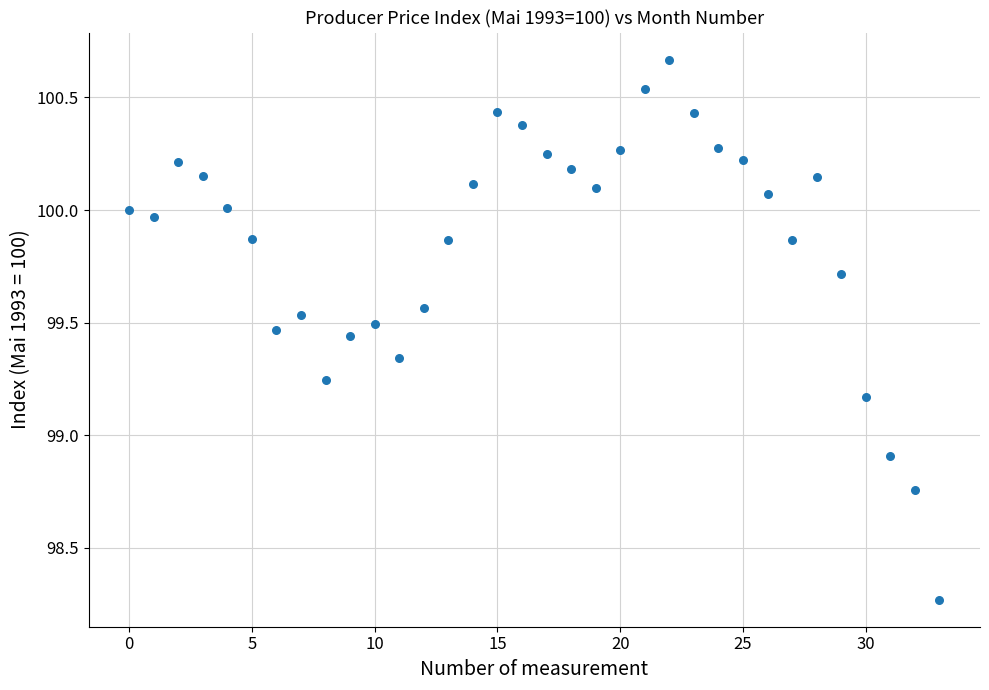

What is the range of Y values (max minus min)?

2.4